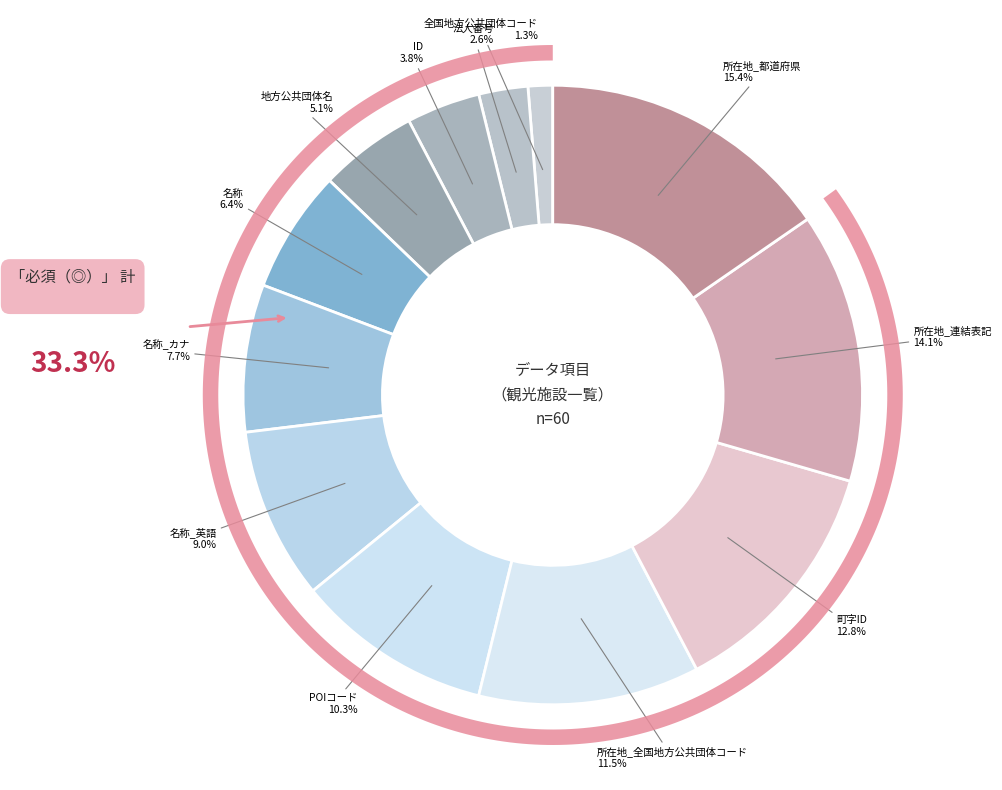

How many slices are in this pie chart?

12